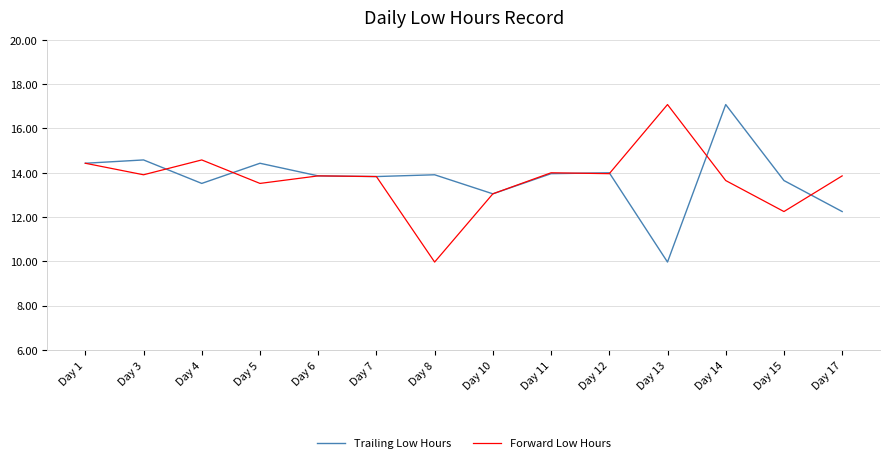

At which category does Trailing Low Hours reach its first local valley?

Day 4